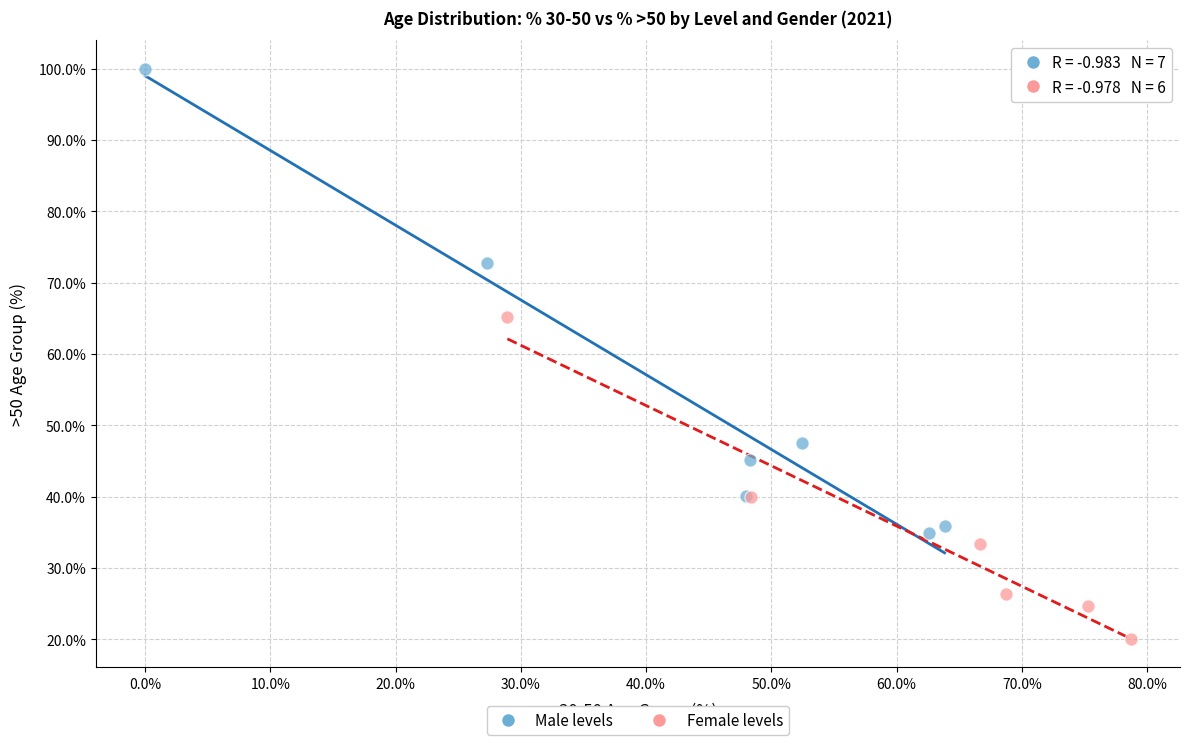

Which series has the largest Y range (max minus min)?

Male levels